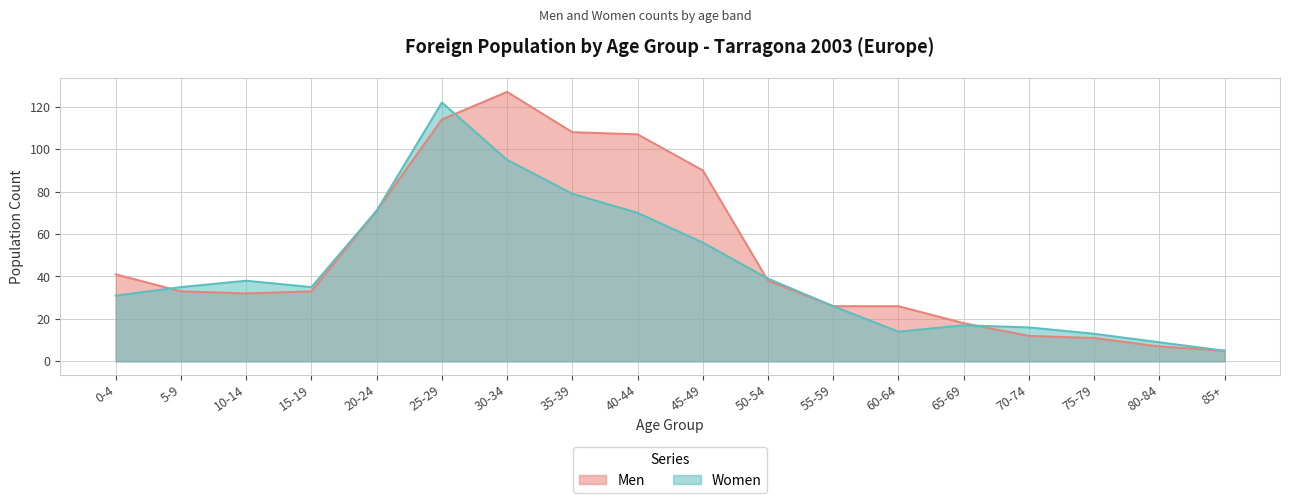

What is the sum of all Men values?

899